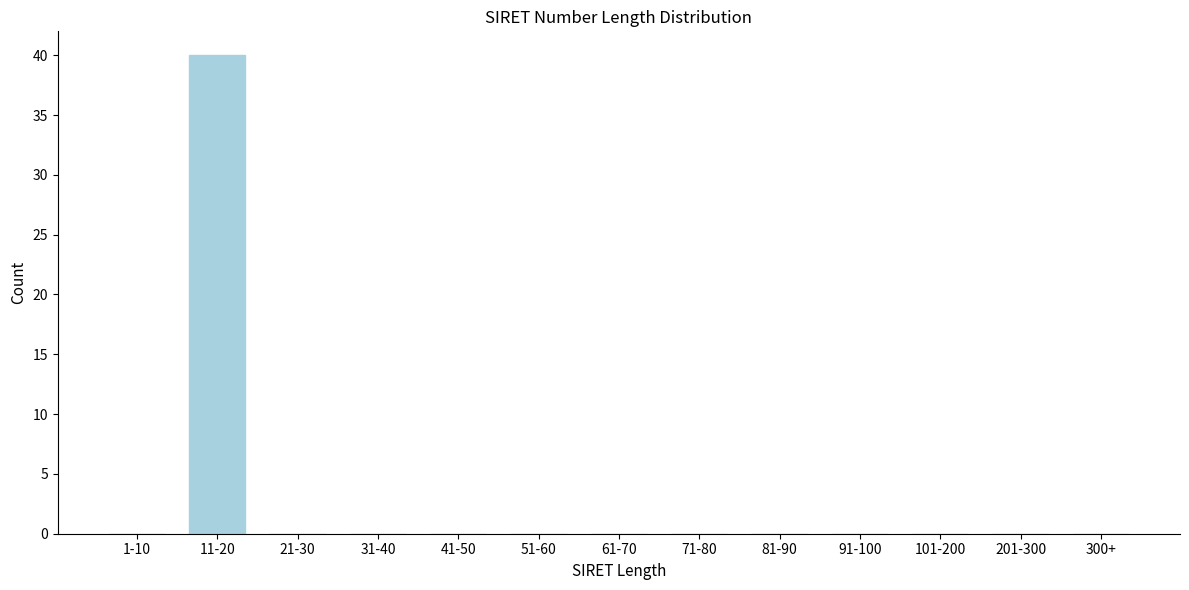

Reading right to left, what are all the values shown in this chart?

300+=0	201-300=0	101-200=0	91-100=0	81-90=0	71-80=0	61-70=0	51-60=0	41-50=0	31-40=0	21-30=0	11-20=40	1-10=0